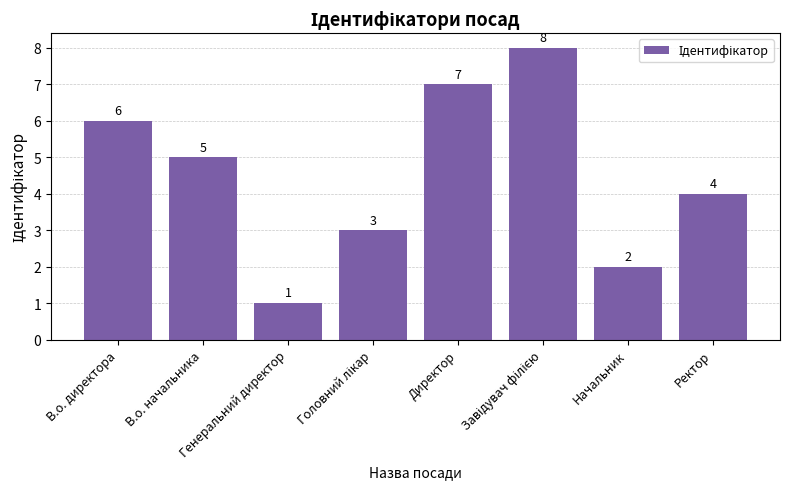

Count the values in the range 3 to 7.

5